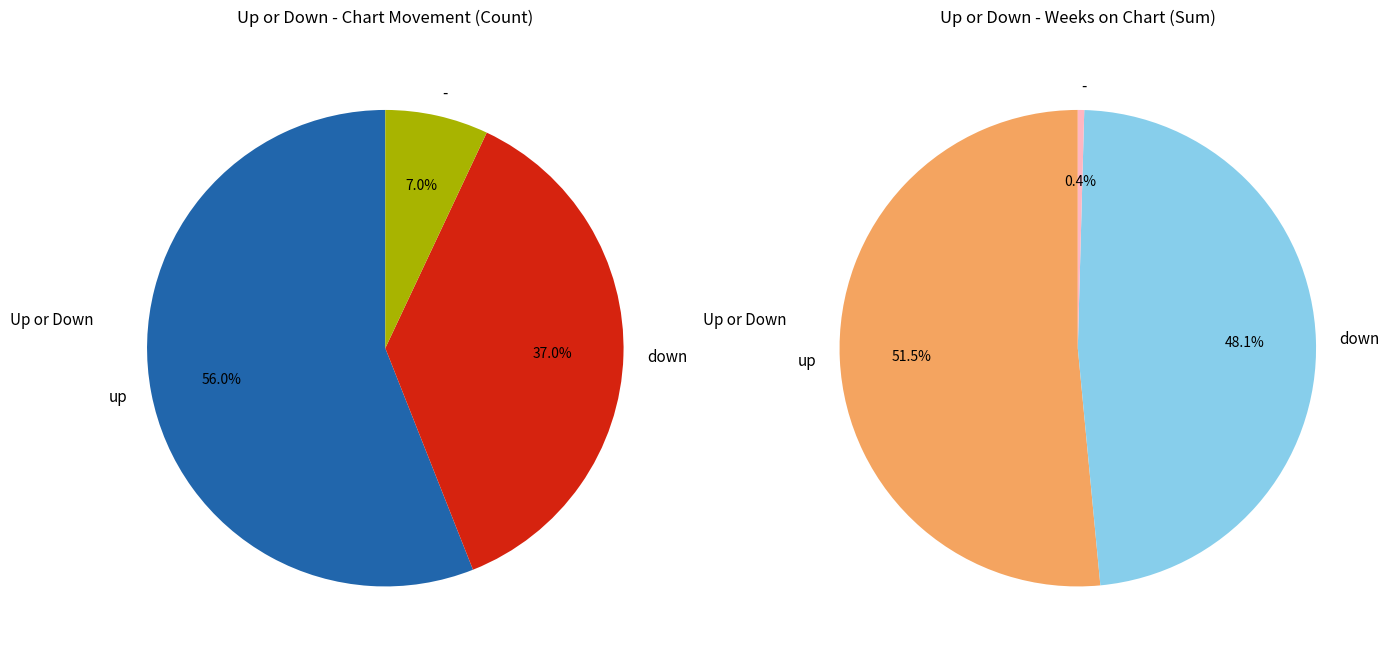

Is it true that down is 26% of the pie?

False